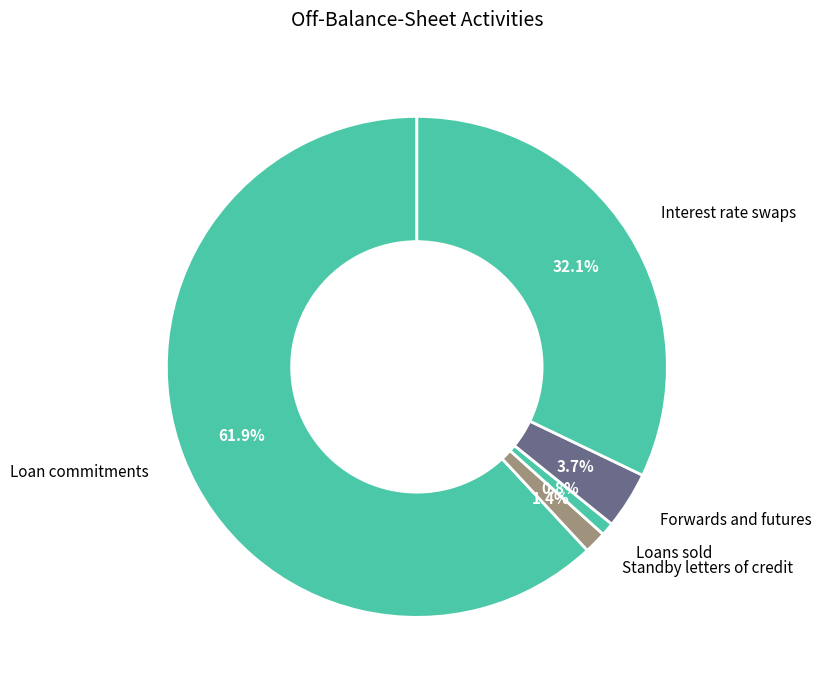

To the nearest percent, what percentage of the pie is Standby letters of credit?

1%